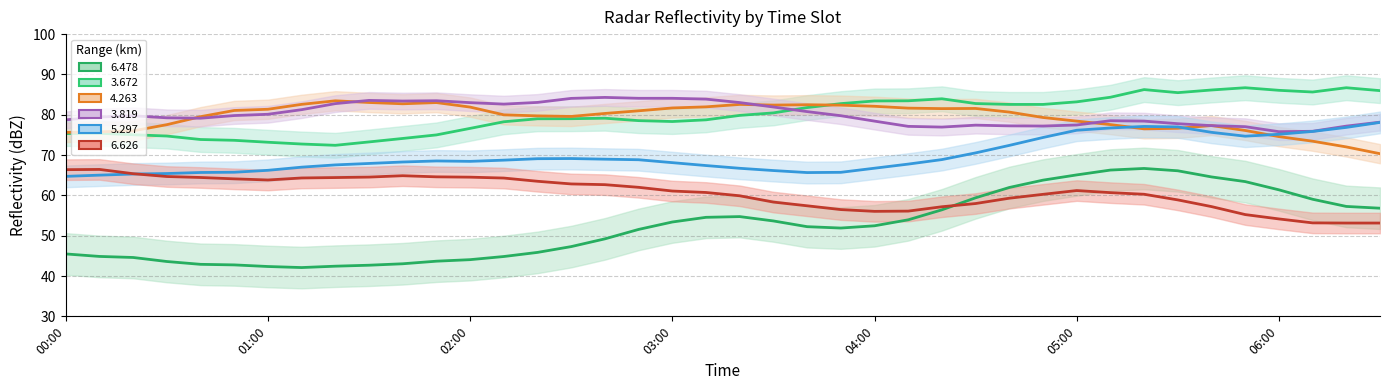

What are all the series names shown in the legend?

  6.478,   3.672,   4.263,   3.819,   5.297,   6.626